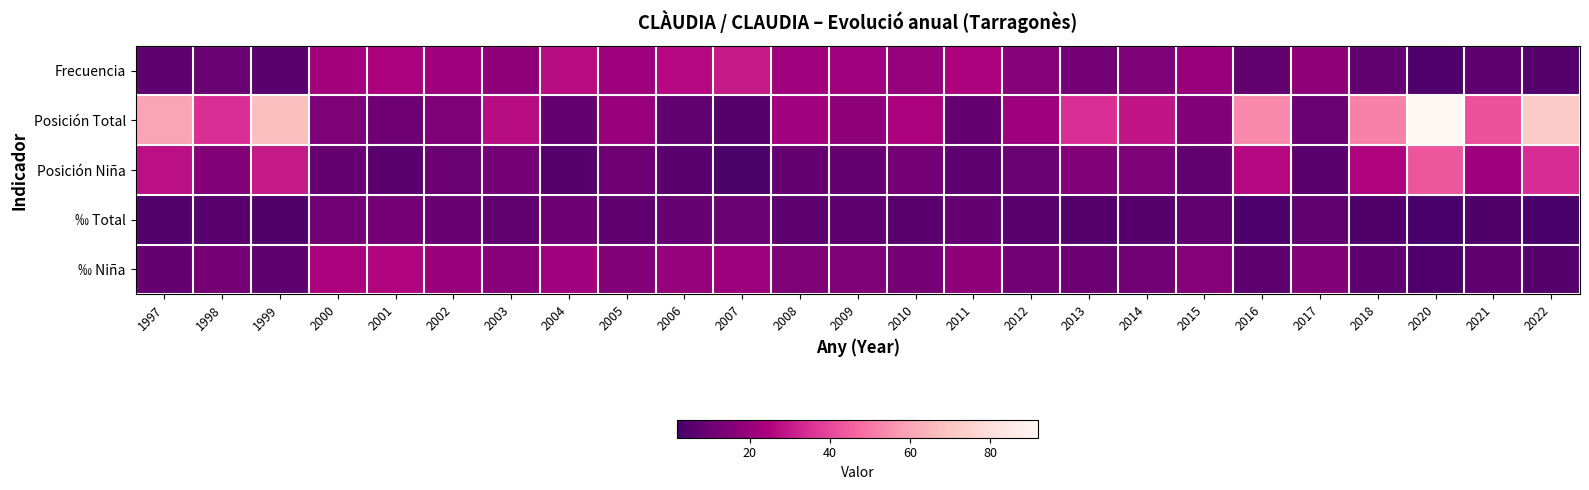

Rank the series by their maximum value, from highest to lowest.

Posición Total, Posición Niña, Frecuencia, ‰ Niña, ‰ Total